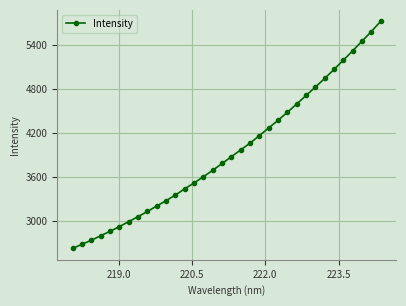

How many data points are less than 3875?

17